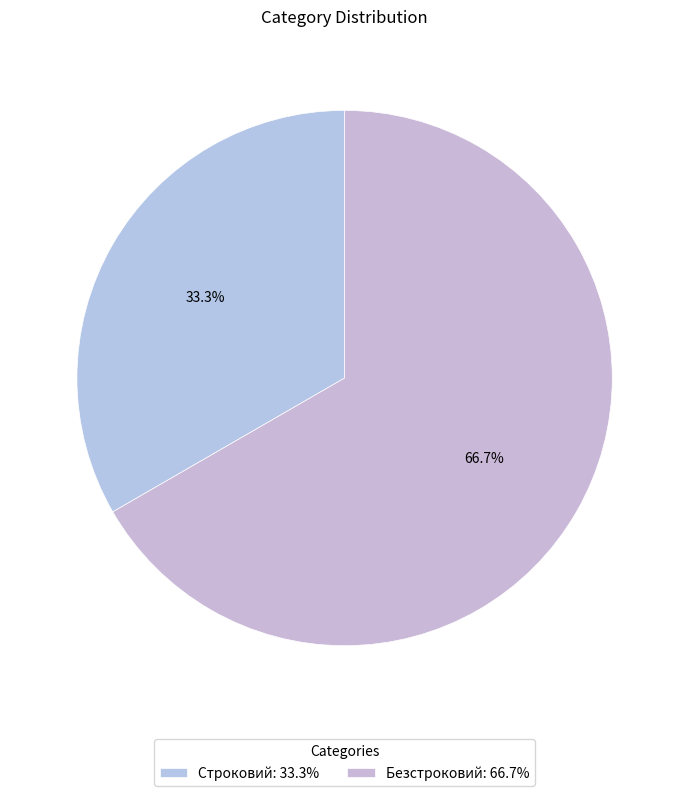

What percentage is the Строковий slice, to the nearest percent?

33%